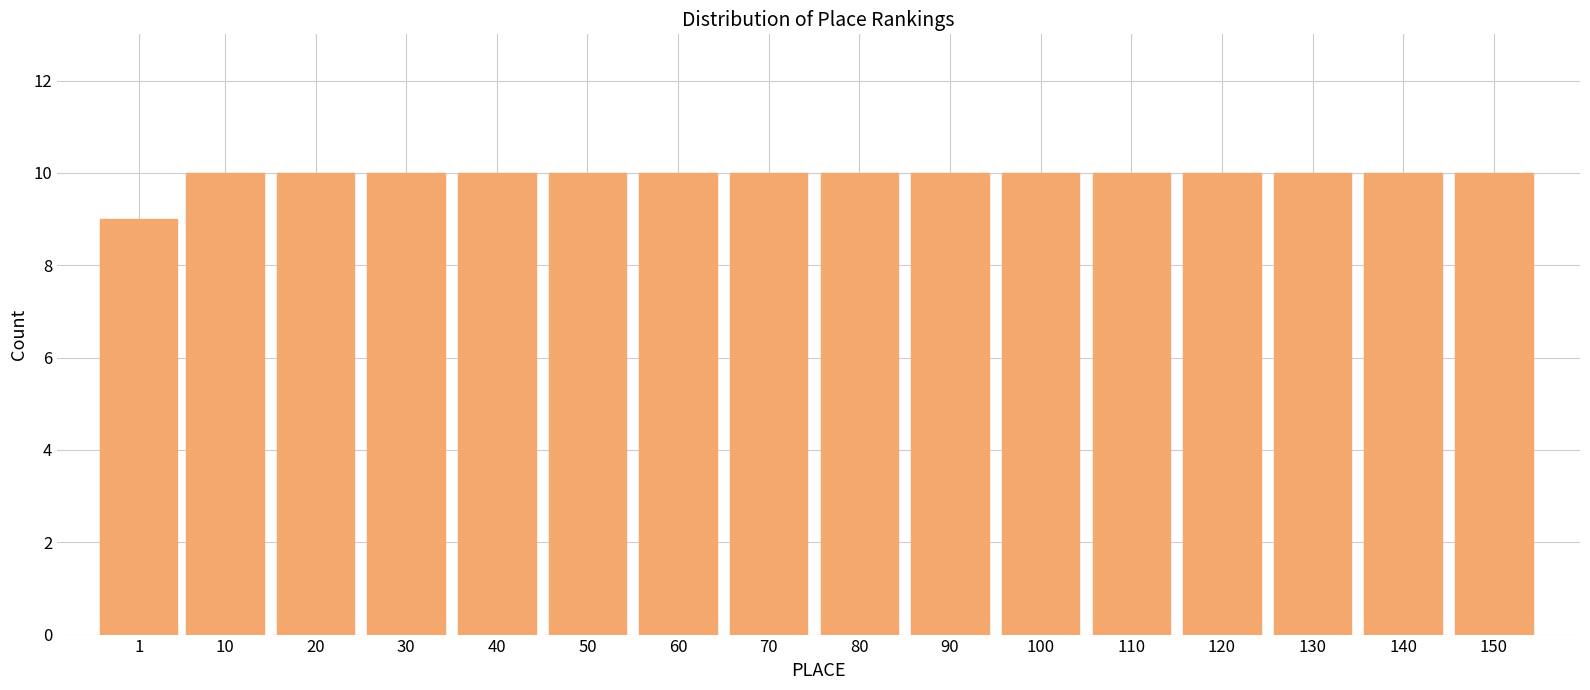

Reading right to left, what are all the values shown in this chart?

10	10	10	10	10	10	10	10	10	10	10	10	10	10	10	9